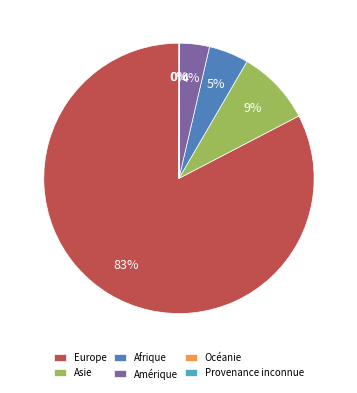

Which category has the biggest portion of the pie?

Europe